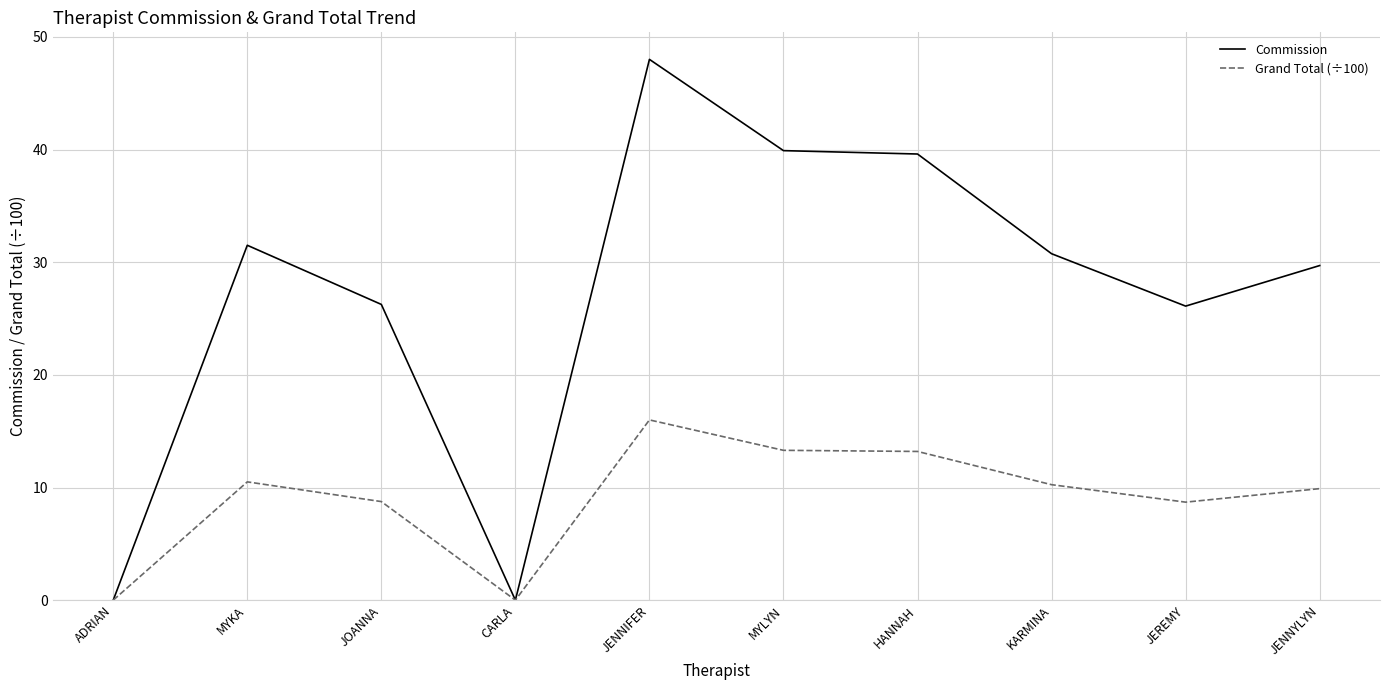

The value of Commission at JENNYLYN is 11.2. True or false?

False